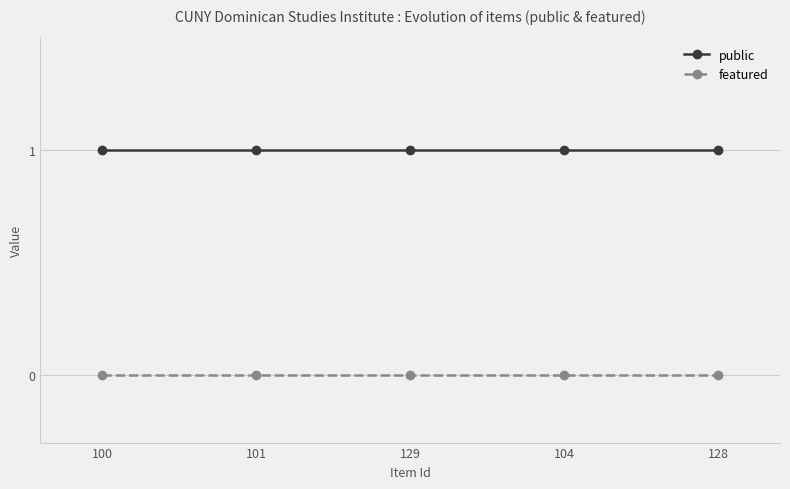

True or false: featured has more than 2 interior local peaks.

False